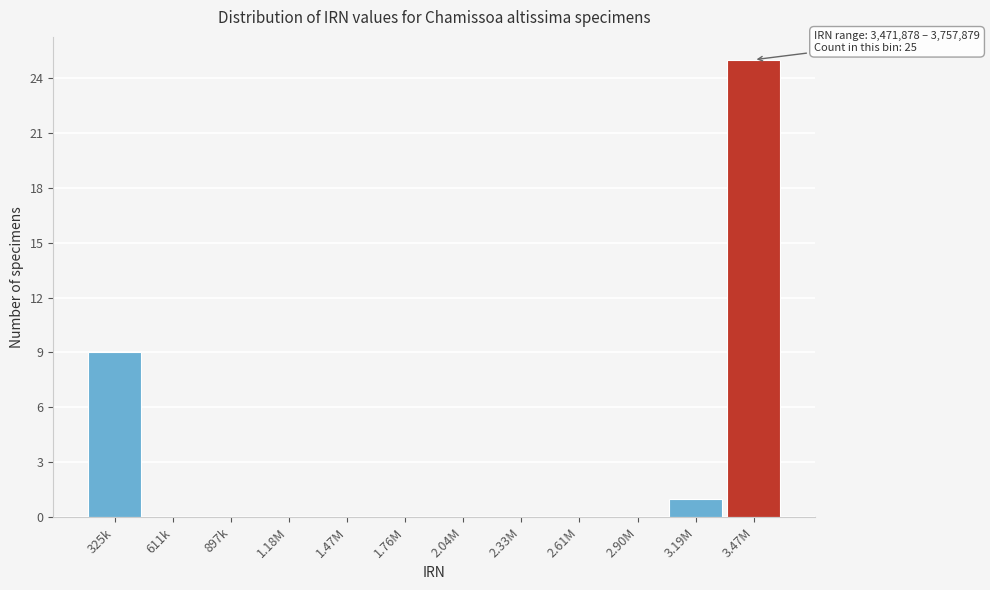

Reading left to right, what are all the values shown in this chart?

325k=9	611k=0	897k=0	1.18M=0	1.47M=0	1.76M=0	2.04M=0	2.33M=0	2.61M=0	2.90M=0	3.19M=1	3.47M=25